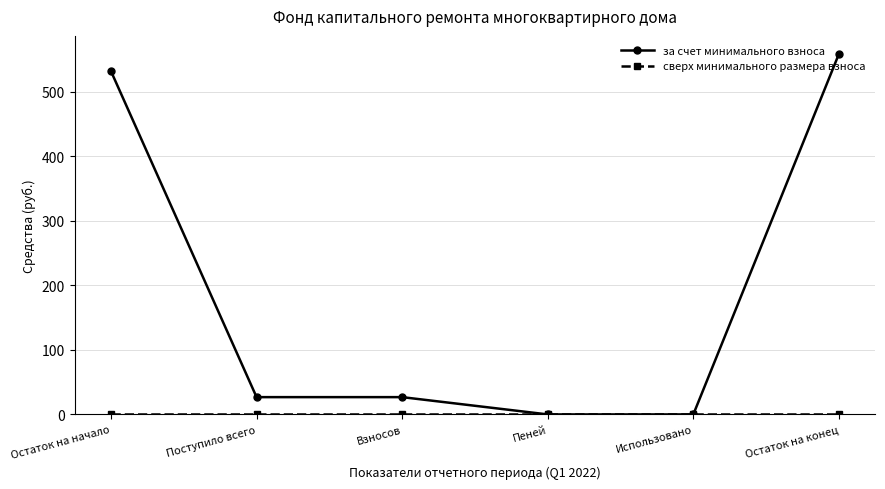

Where does the за счет минимального взноса series first go above 26?

Остаток на начало